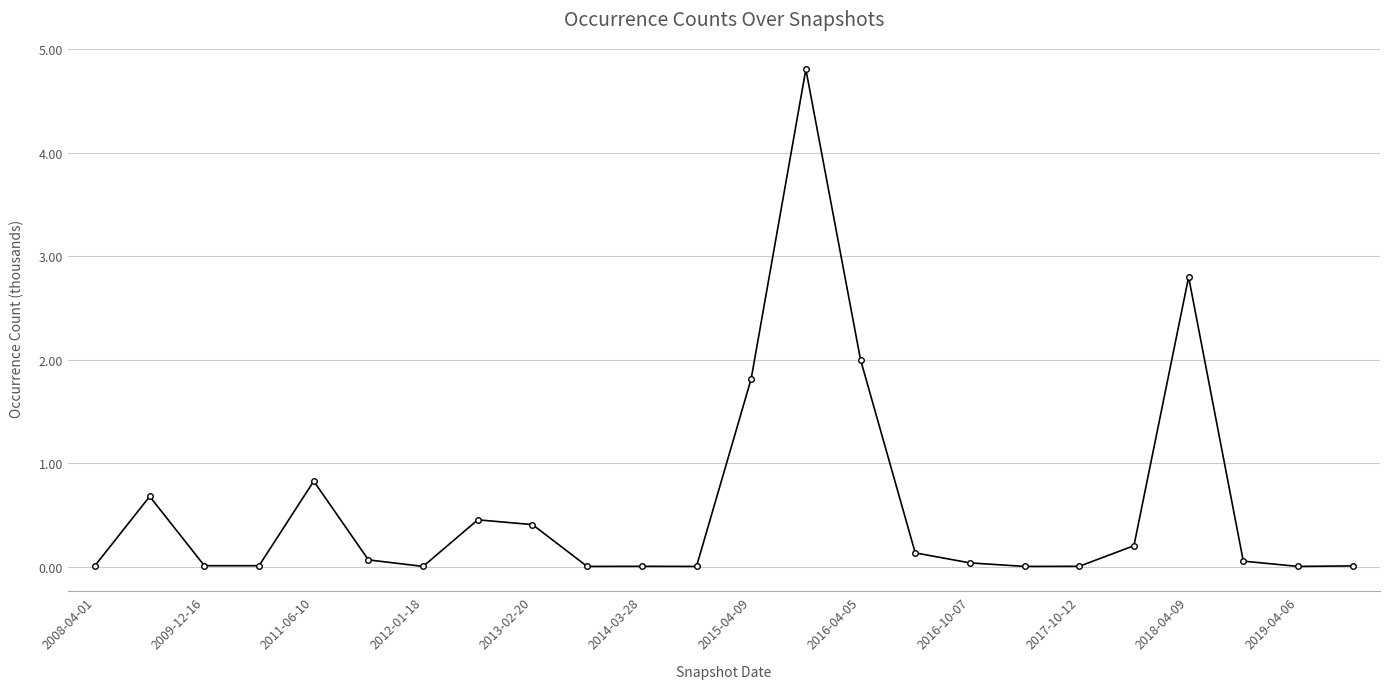

What is the greatest value displayed?

4.8